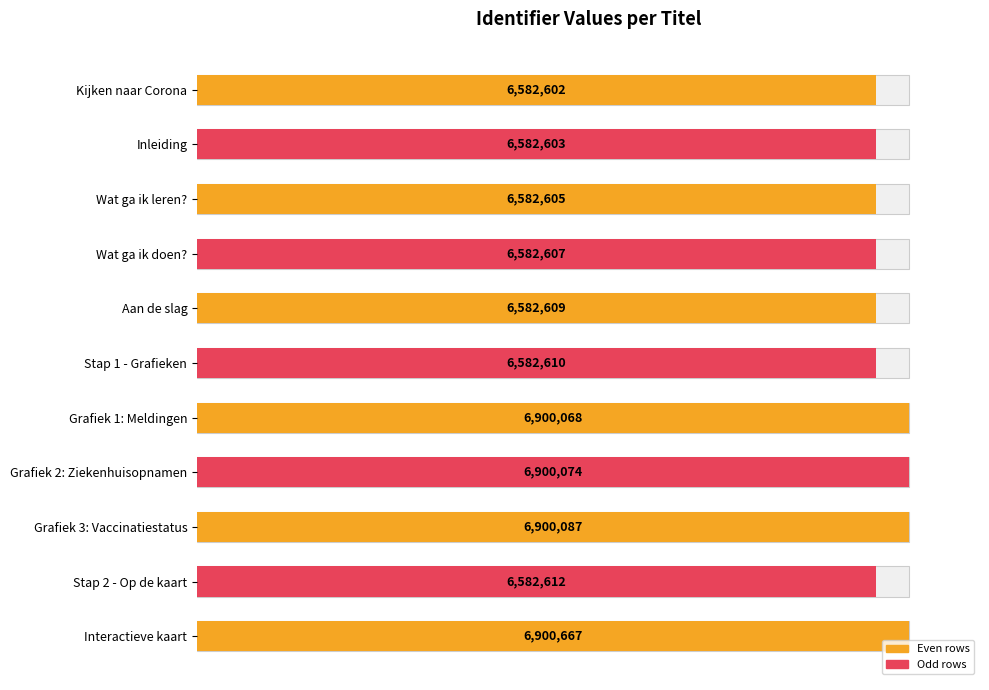

Does the chart contain any negative values?

No